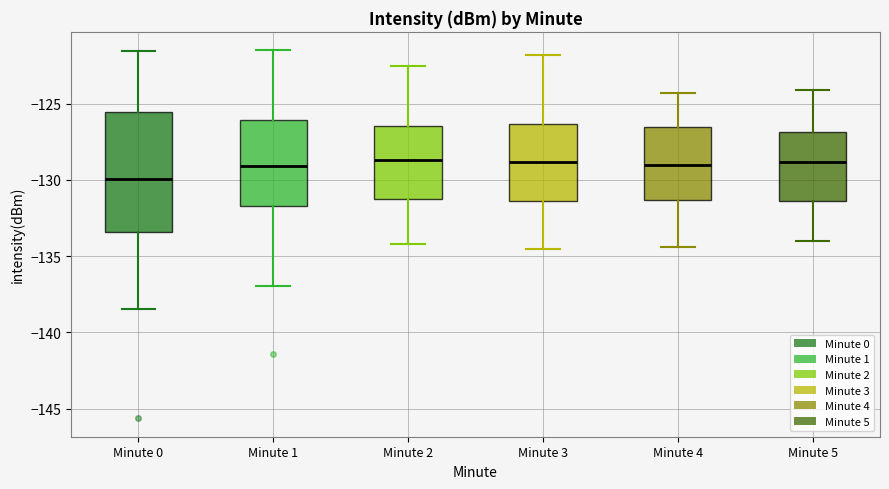

Reading left to right, read every box against the y-axis: the position of its median line, the range the box covers, and the ends of its whiskers. The values are not printed on the chart, so give them approximately, as read against the axis.

Minute 0: median -130.0, box -133.5 to -125.5, whiskers -138.5 to -121.5
Minute 1: median -129.0, box -131.5 to -126.0, whiskers -137.0 to -121.5
Minute 2: median -128.5, box -131.0 to -126.5, whiskers -134.0 to -122.5
Minute 3: median -129.0, box -131.5 to -126.5, whiskers -134.5 to -122.0
Minute 4: median -129.0, box -131.5 to -126.5, whiskers -134.5 to -124.5
Minute 5: median -129.0, box -131.5 to -127.0, whiskers -134.0 to -124.0